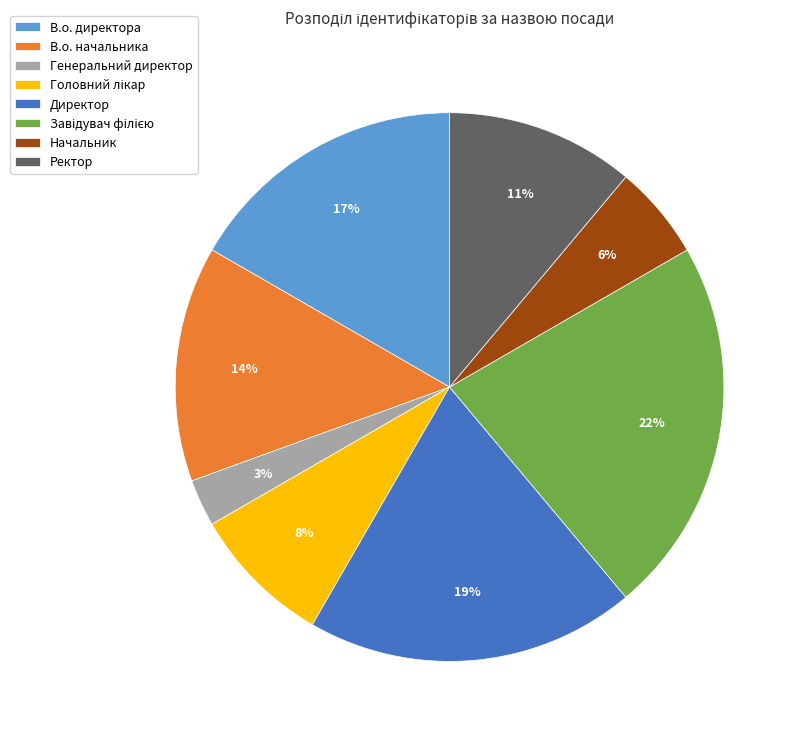

The В.о. директора slice represents 17% of the pie. True or false?

True